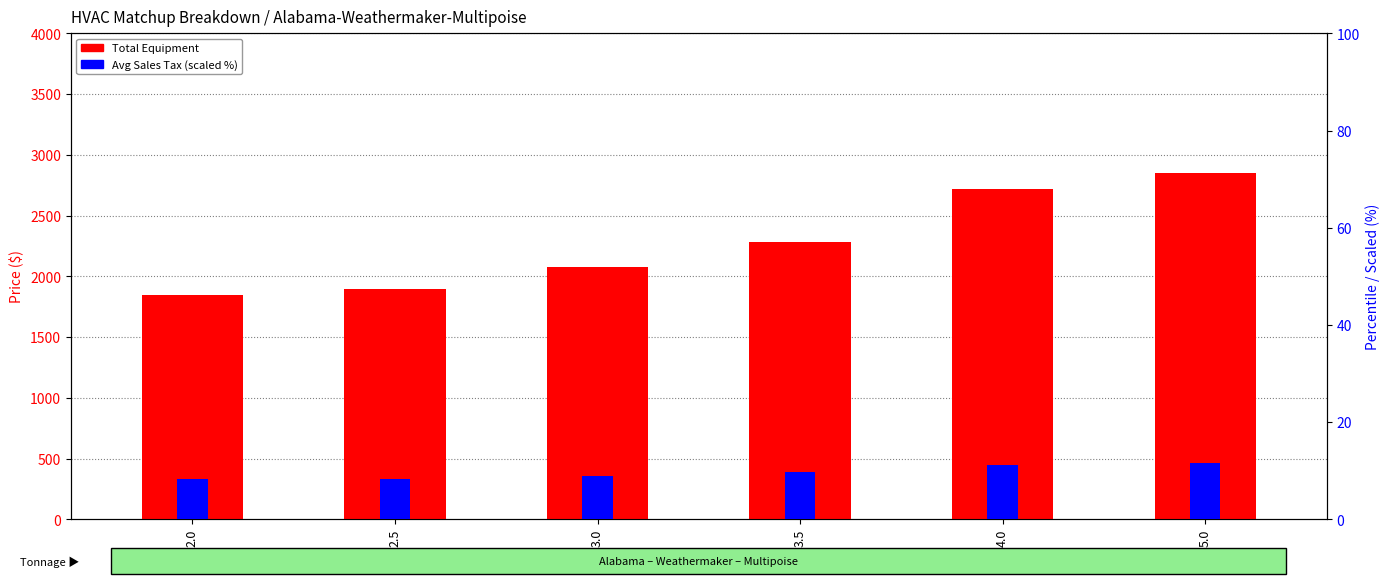

Which series changed the most between 2.0 and 3.0?

Total Equipment